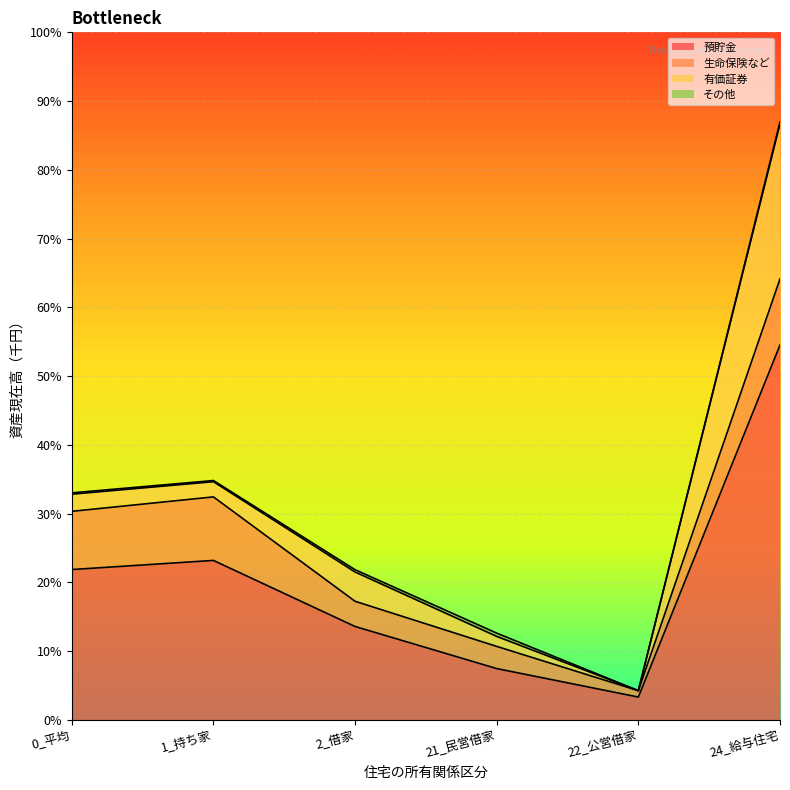

Reading right to left, what are all the values shown in this chart?

預貯金: 15799	958	2159	3933	6718	6333
生命保険など: 2789	269	935	1063	2678	2454
有価証券: 6537	1	421	1233	641	723
その他: 75	0	138	98	49	56